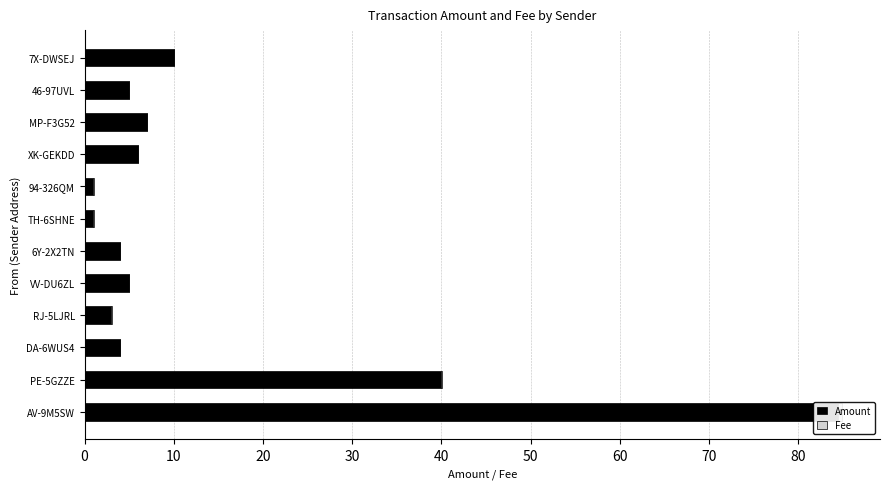

The Amount series shows 84.4 at AV-9M5SW. True or false?

True